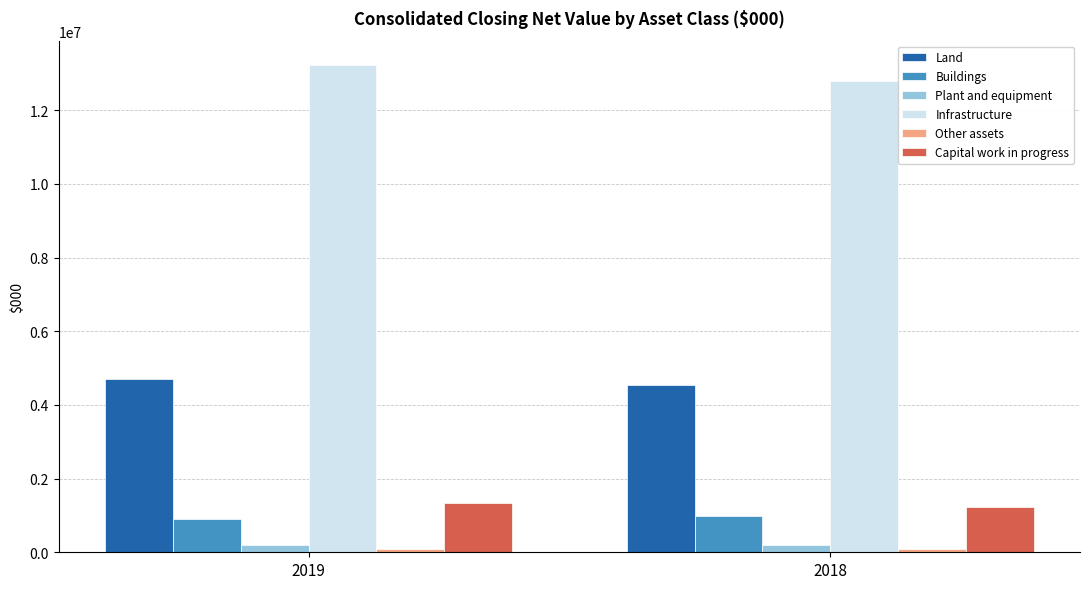

Is it true that Plant and equipment equals 207307 at 2019?

True